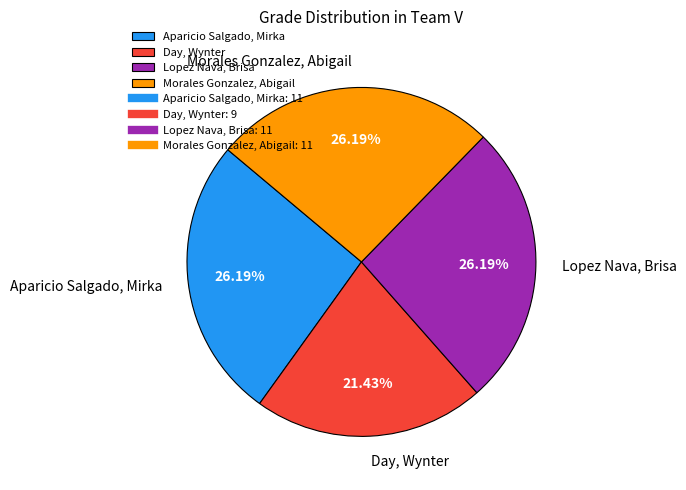

How many slices are in this pie chart?

4